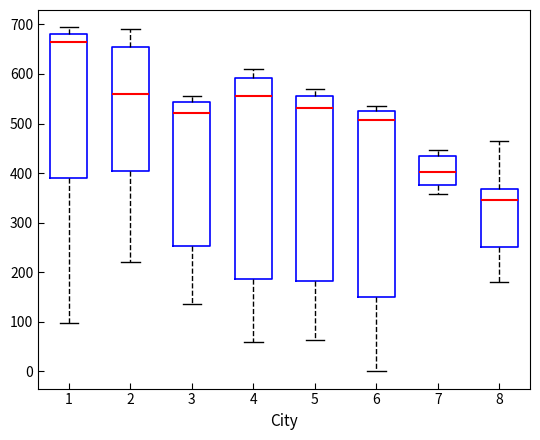

Where does the median line of the box at x = 6 sit on the y-axis? The values are not printed on the chart, so give them approximately, as read against the axis.

510